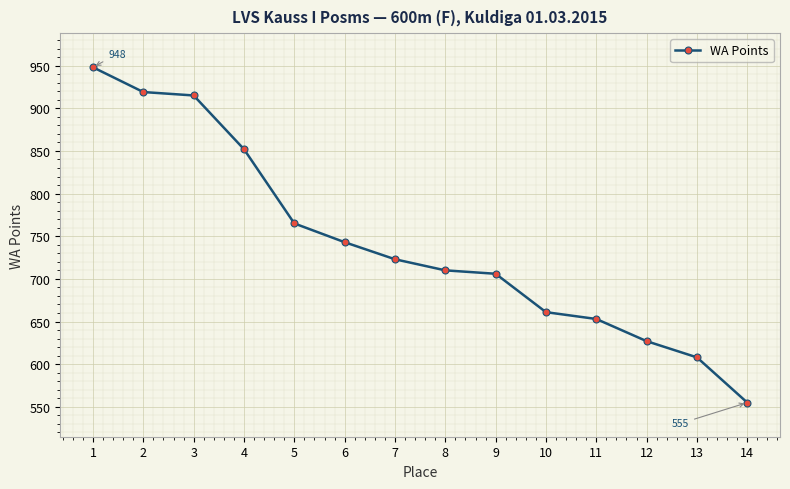

Reading left to right, list all the values displayed in this chart.

1=948	2=919	3=915	4=852	5=765	6=743	7=723	8=710	9=706	10=661	11=653	12=627	13=608	14=555